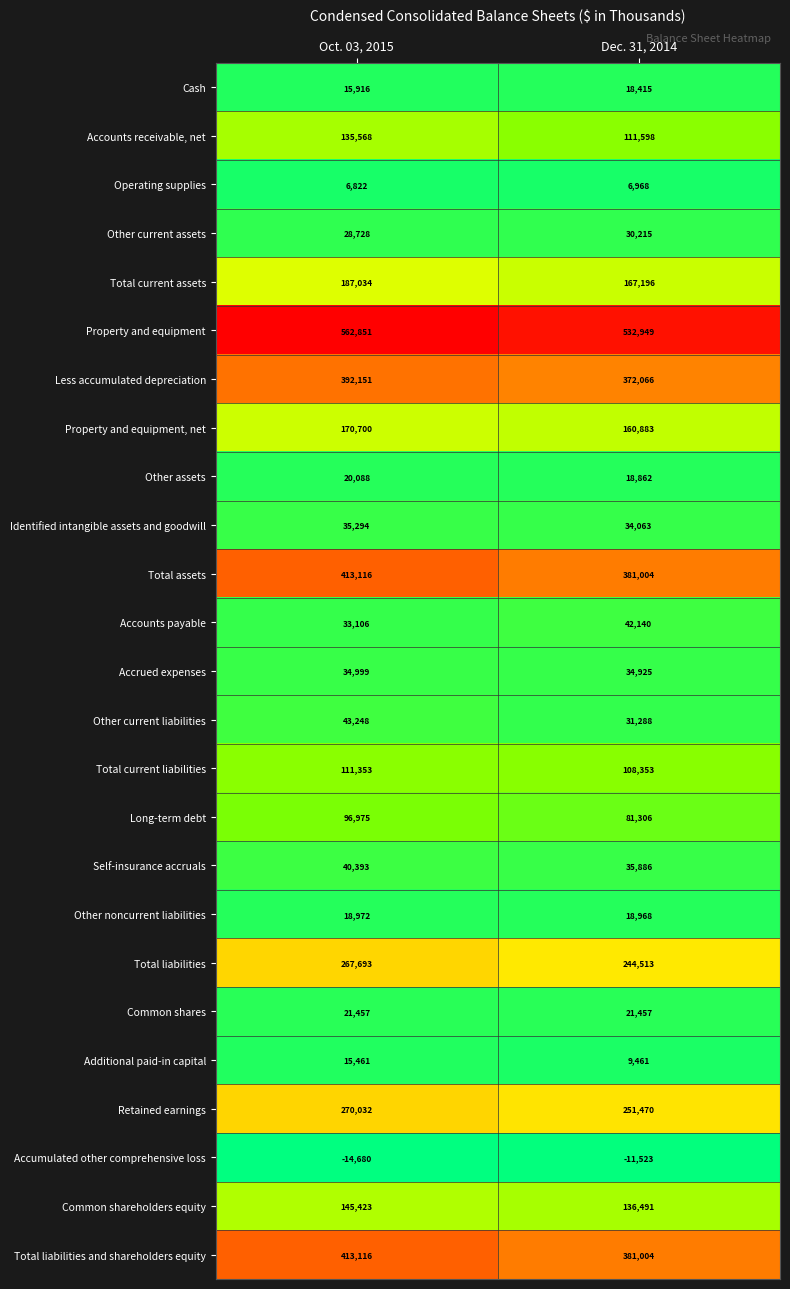

What is the difference between the Accounts payable values at Dec. 31, 2014 and Oct. 03, 2015?

9034